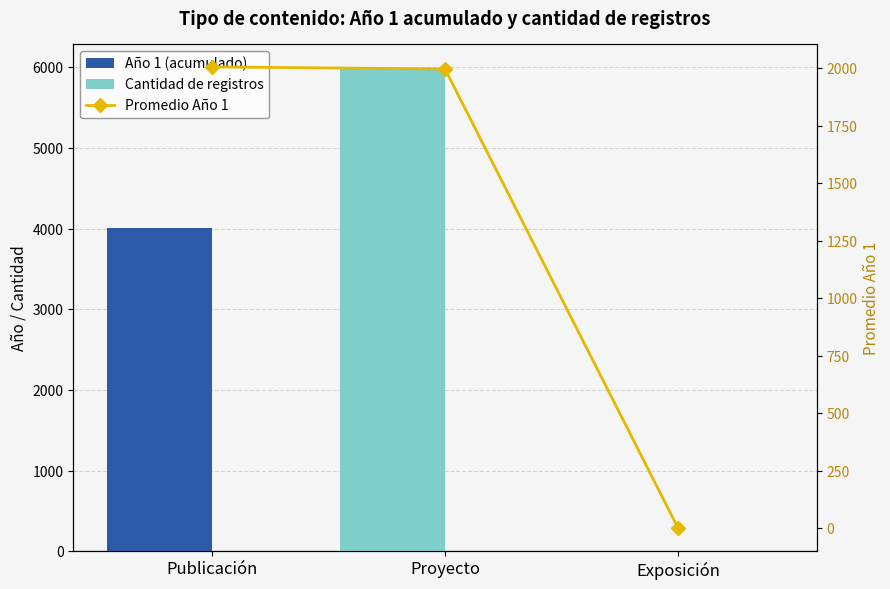

Which has a higher value, Exposición or Publicación?

Publicación